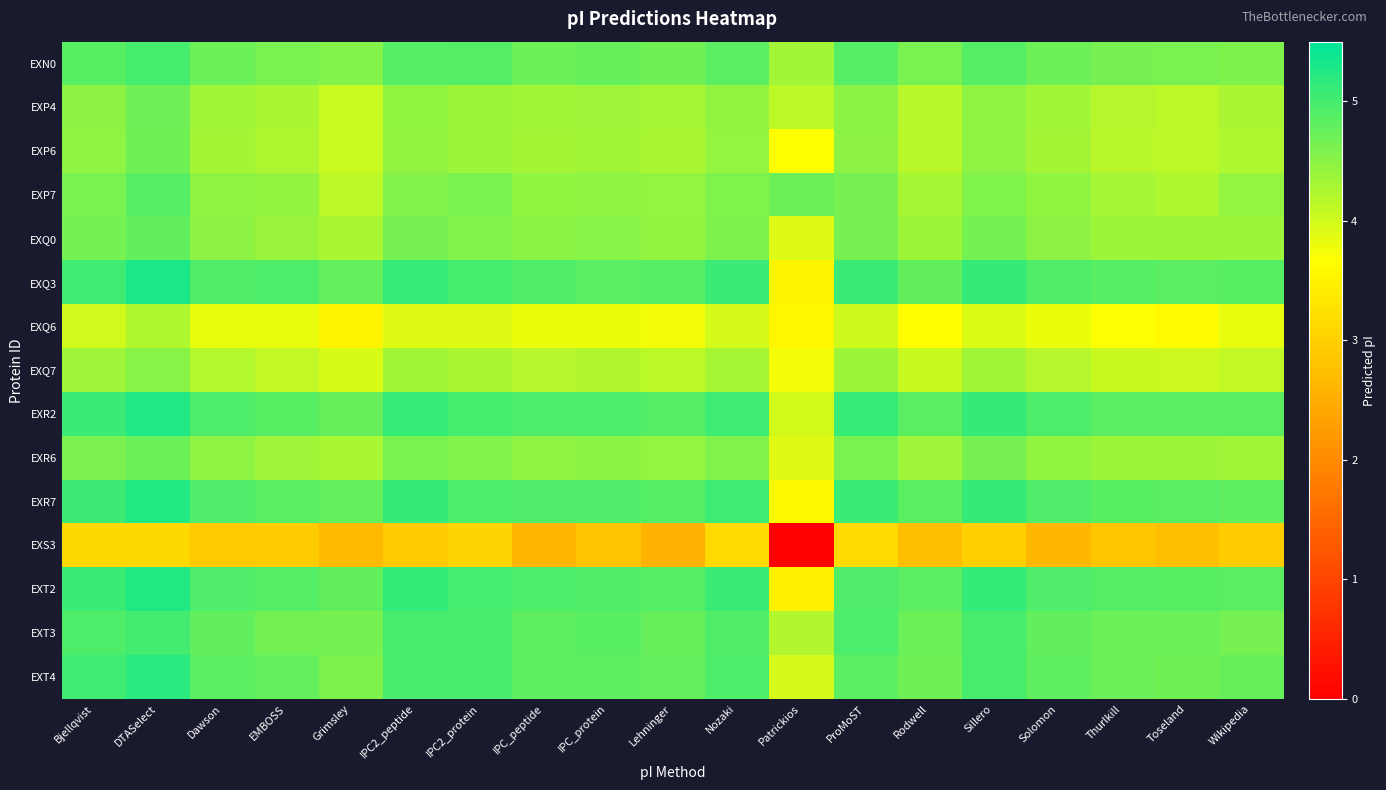

What is the spread (max minus min) of values at Rodwell?

2.1